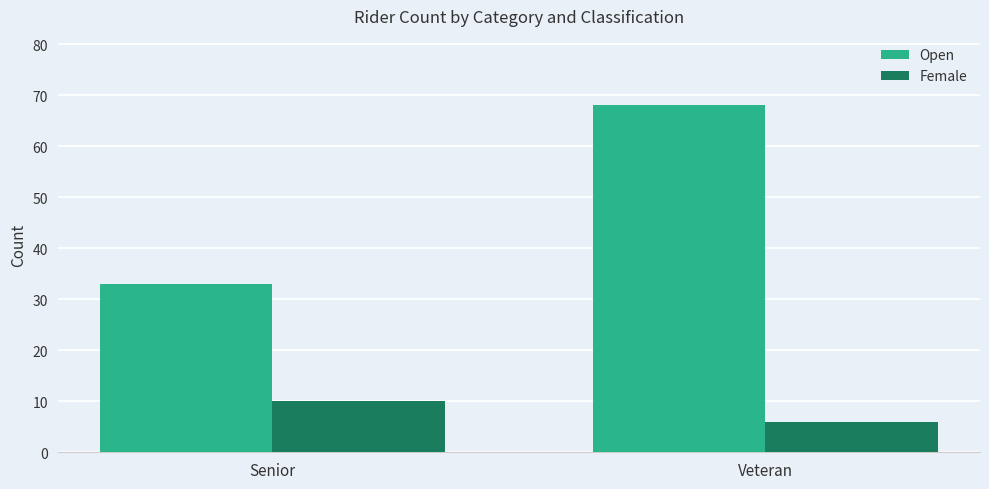

Rank the series by their average value, from lowest to highest.

Female, Open